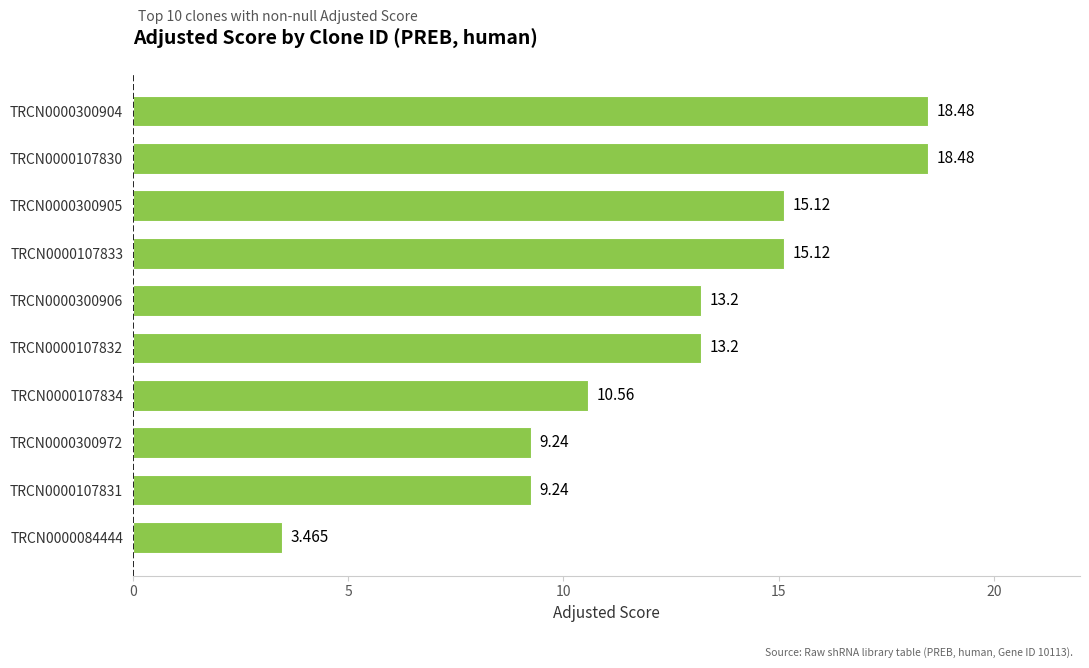

How many categories are shown in the chart?

10